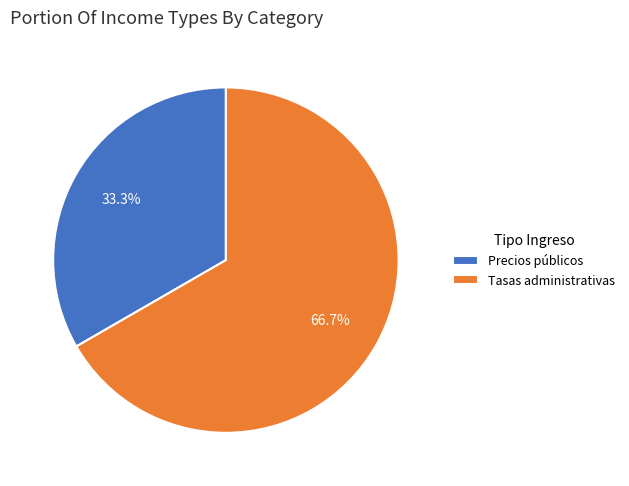

What is the smallest slice in the pie chart?

Precios públicos